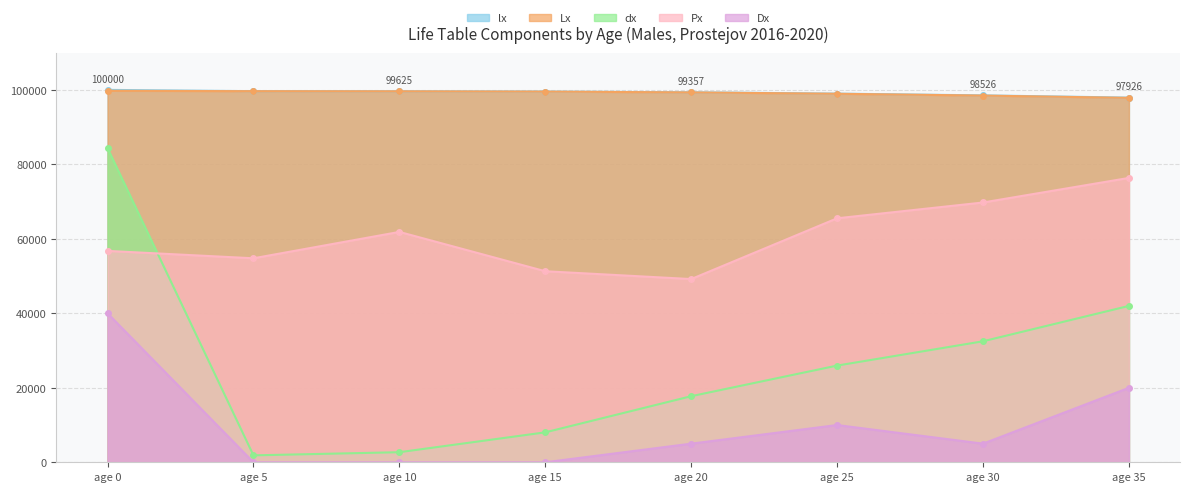

What is the value of the lx point at the 8th from the left?

97926.6